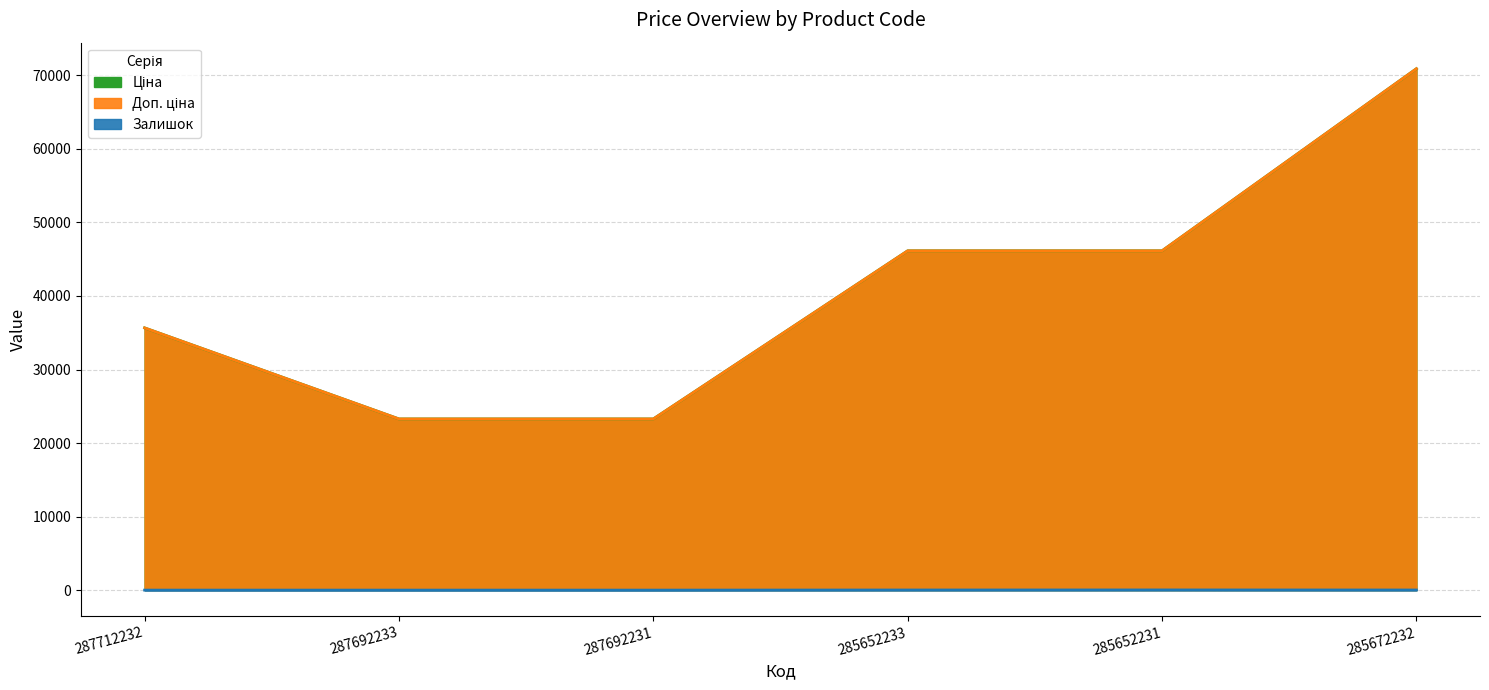

At which label does Залишок first exceed 16?

285652231